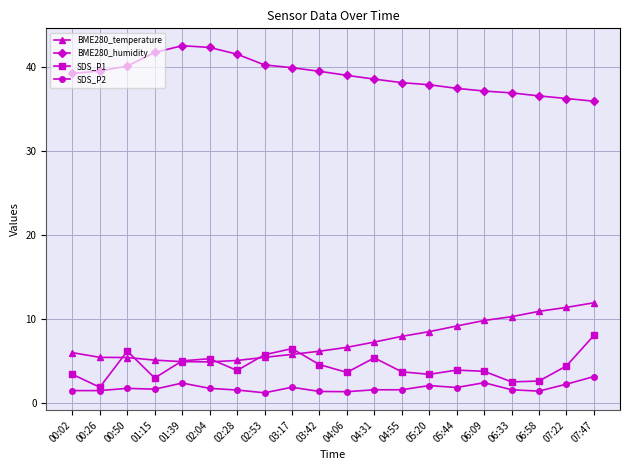

What is the label of the 9th point from the right?

04:31